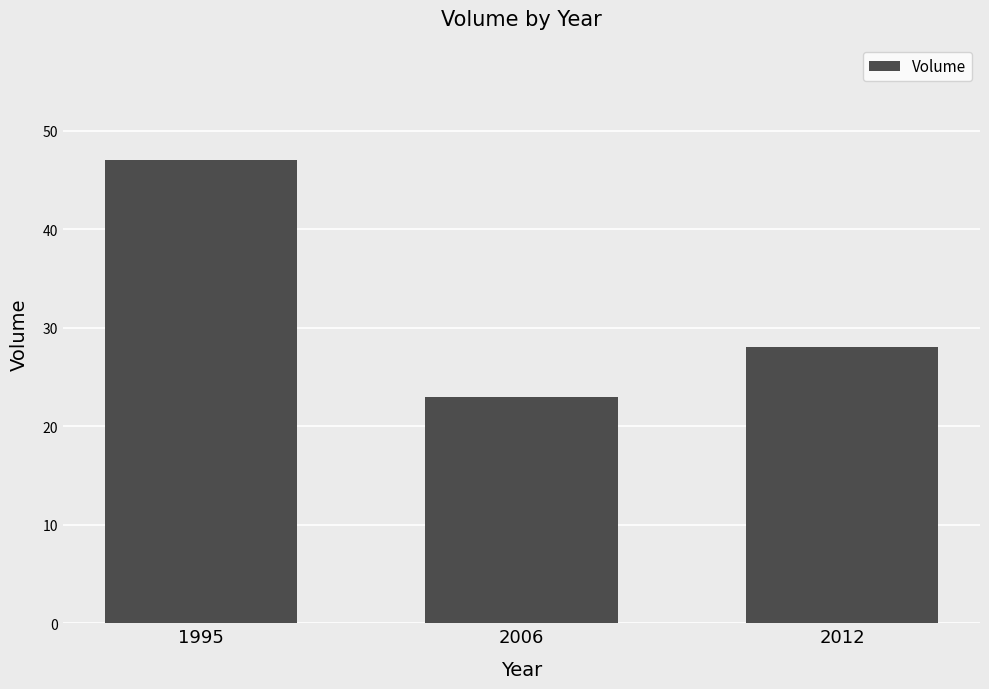

What is the ratio of the value at 2012 to the value at 1995?

0.6